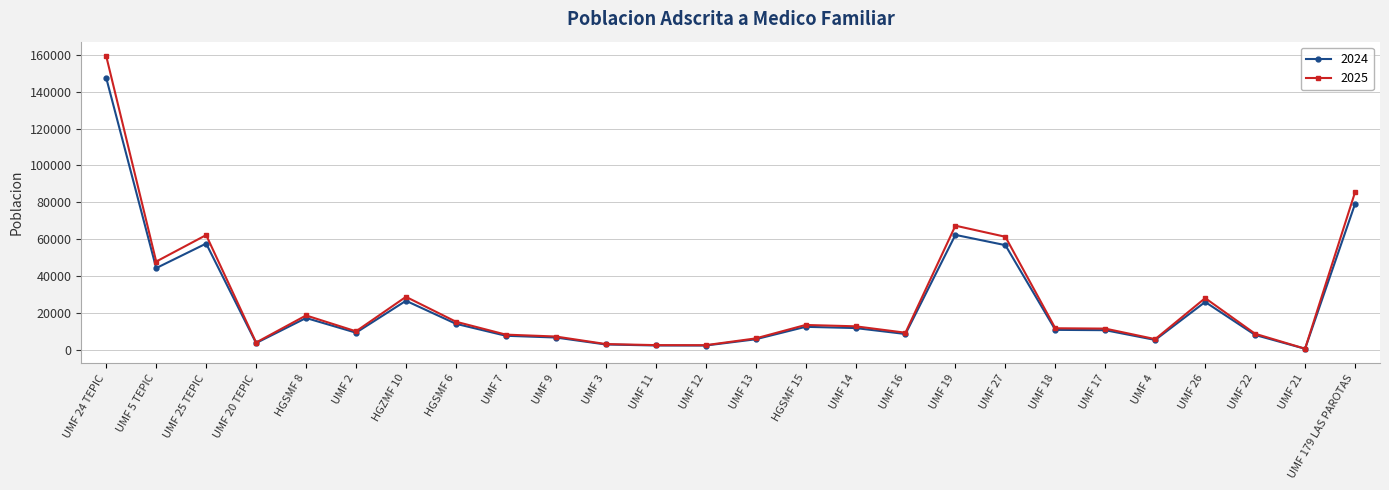

What is the smallest value displayed?

642.0